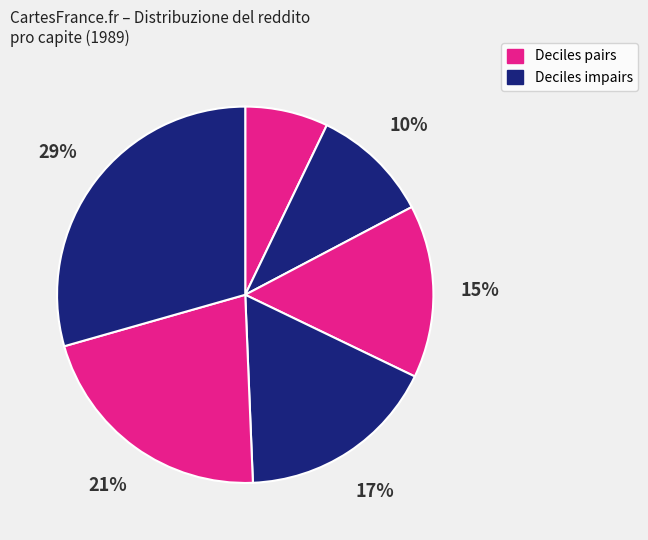

Count the number of slices in the pie.

6